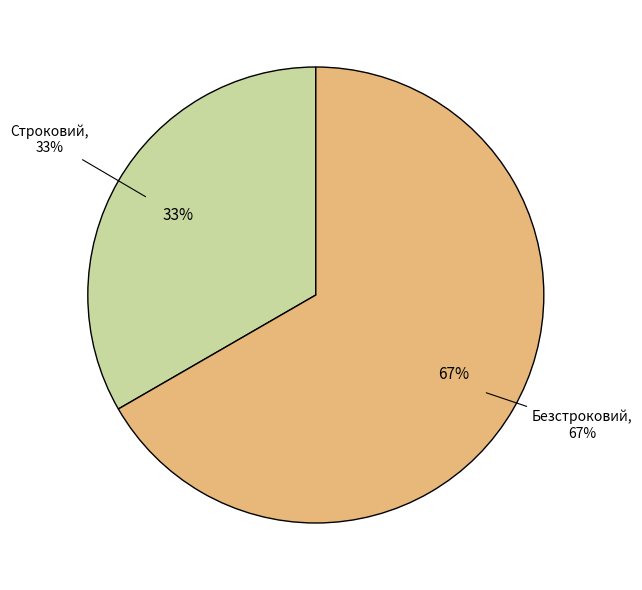

Is the sum of Строковий and Безстроковий greater than half?

Yes